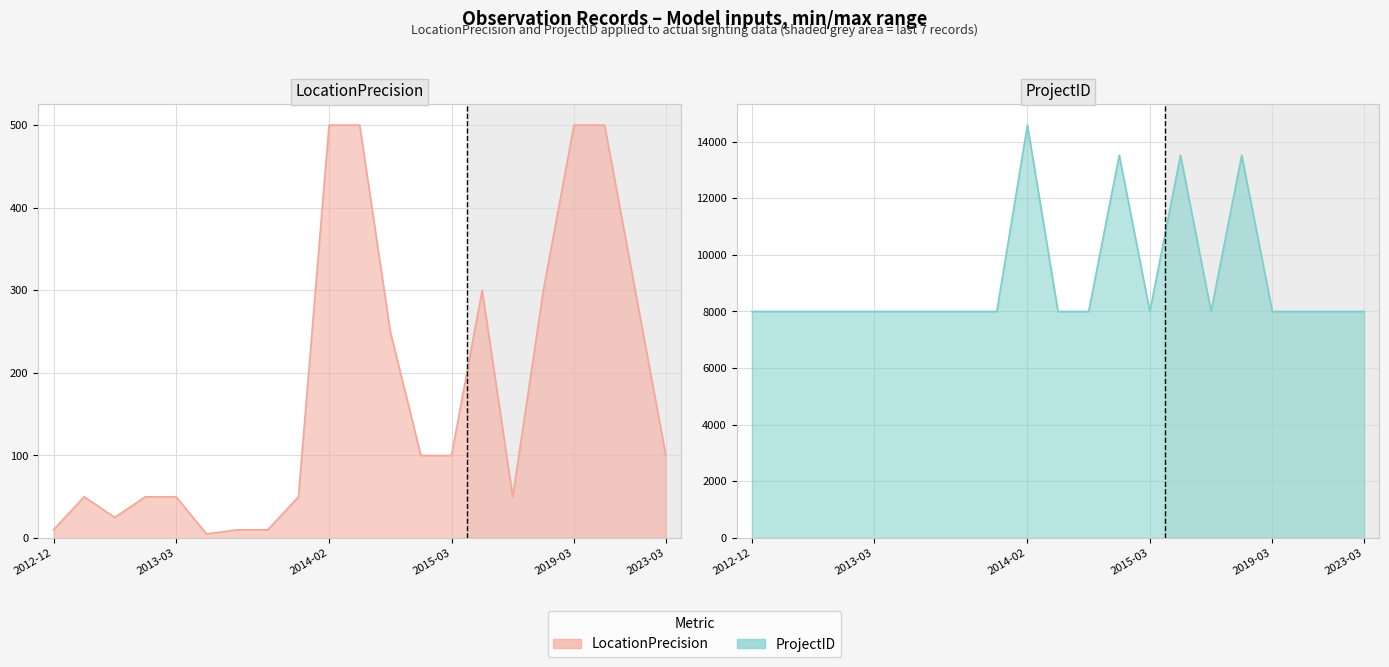

True or false: ProjectID and LocationPrecision intersect in this chart.

False